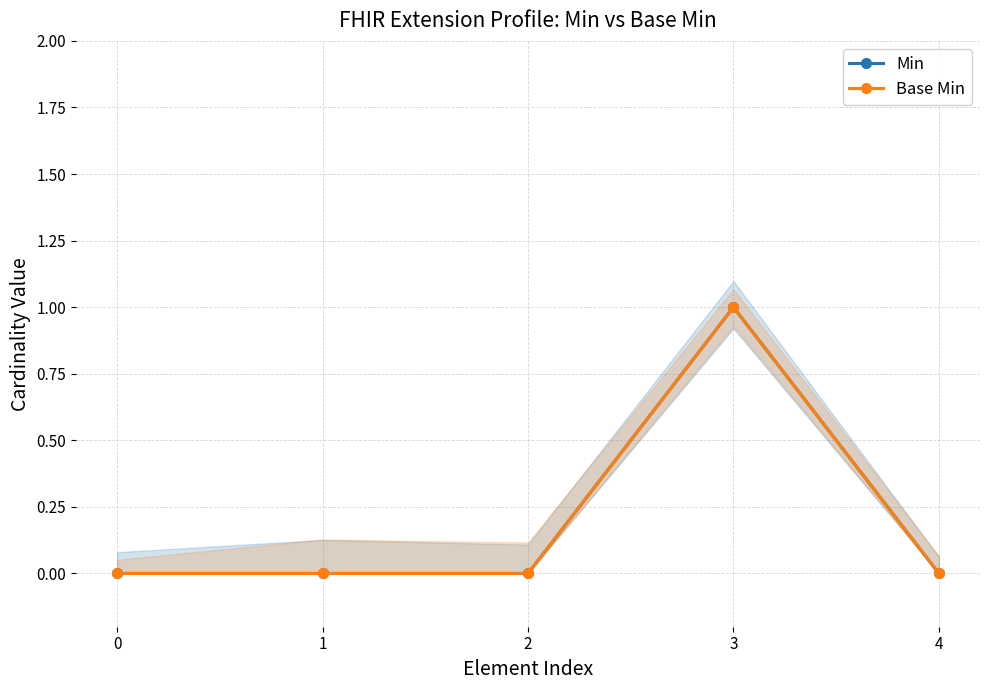

Between 4 and 1, which is larger?

4